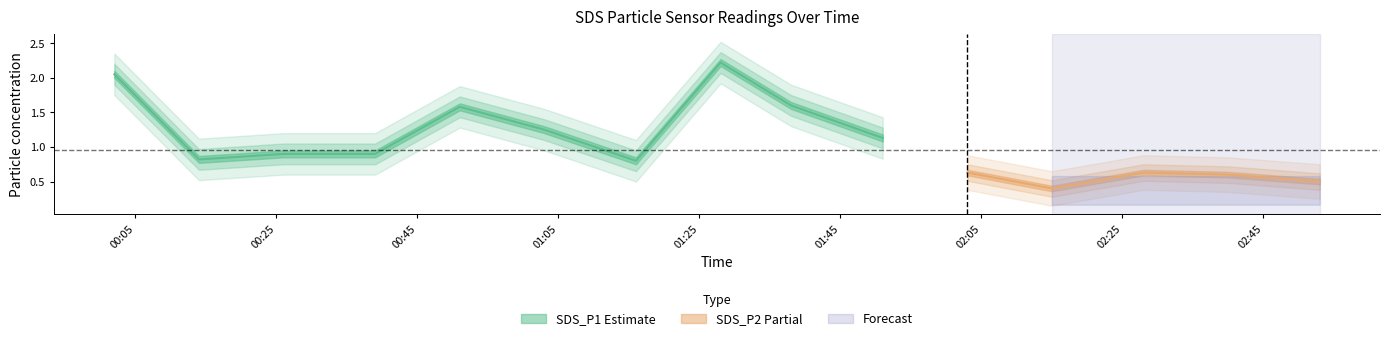

Where does the SDS_P1 series first go above 1?

2024/01/13 00:02